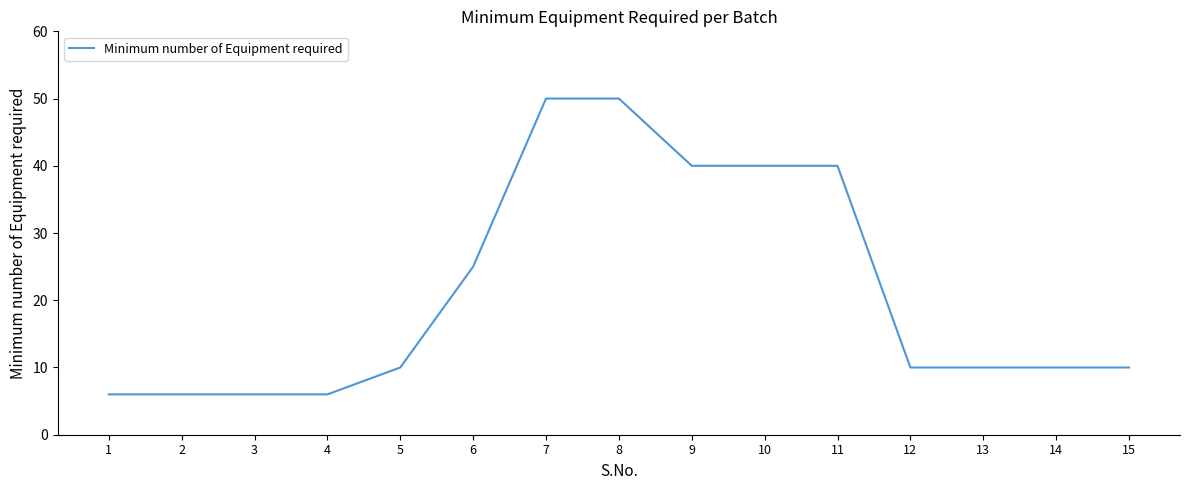

Between 14 and 7, which is larger?

7